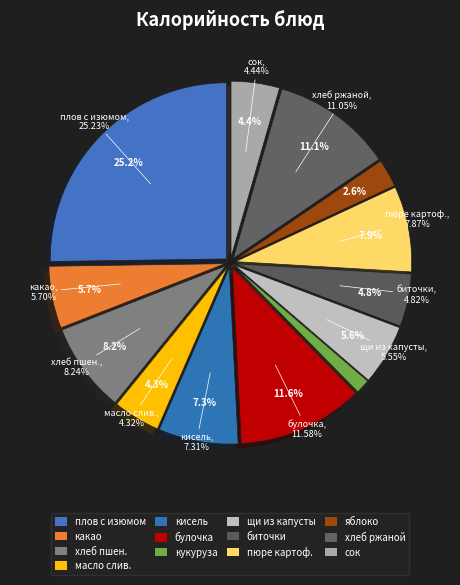

Count the number of slices in the pie.

13